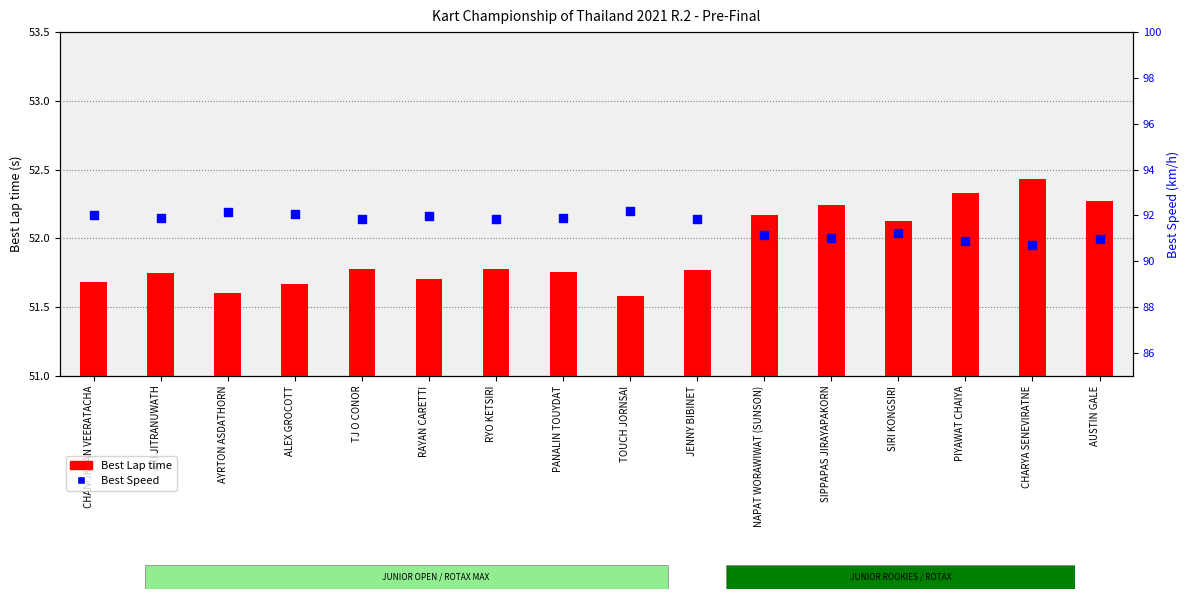

What are all the series names shown in the legend?

Best Lap time, Best Speed